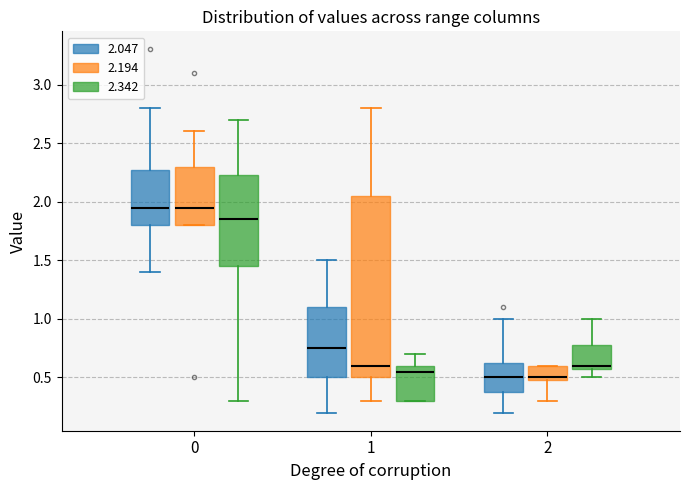

Reading left to right, transcribe this box plot: for each box, give where its median line is, the range the box spans, and where its two whiskers end, as read against the y-axis. The values are not printed on the chart, so give them approximately, as read against the axis.

0 (2.047): median 1.95, box 1.80 to 2.30, whiskers 1.40 to 2.80
0 (2.194): median 1.95, box 1.80 to 2.30, whiskers 1.80 to 2.60
0 (2.342): median 1.85, box 1.45 to 2.25, whiskers 0.30 to 2.70
1 (2.047): median 0.75, box 0.50 to 1.10, whiskers 0.20 to 1.50
1 (2.194): median 0.60, box 0.50 to 2.05, whiskers 0.30 to 2.80
1 (2.342): median 0.55, box 0.30 to 0.60, whiskers 0.30 to 0.70
2 (2.047): median 0.50, box 0.40 to 0.65, whiskers 0.20 to 1.00
2 (2.194): median 0.50 (just above the box's lower edge), box 0.50 to 0.60, whiskers 0.30 to 0.60
2 (2.342): median 0.60 (just above the box's lower edge), box 0.60 to 0.80, whiskers 0.50 to 1.00